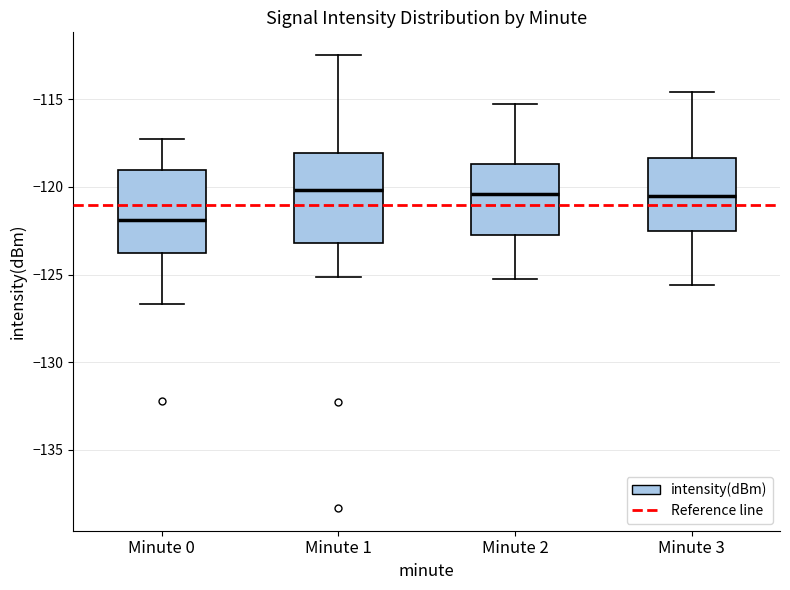

Reading left to right, read every box against the y-axis: the position of its median line, the range the box covers, and the ends of its whiskers. The values are not printed on the chart, so give them approximately, as read against the axis.

Minute 0: median -122.0, box -124.0 to -119.0, whiskers -126.5 to -117.0
Minute 1: median -120.0, box -123.0 to -118.0, whiskers -125.0 to -112.5
Minute 2: median -120.5, box -122.5 to -118.5, whiskers -125.0 to -115.0
Minute 3: median -120.5, box -122.5 to -118.5, whiskers -125.5 to -114.5